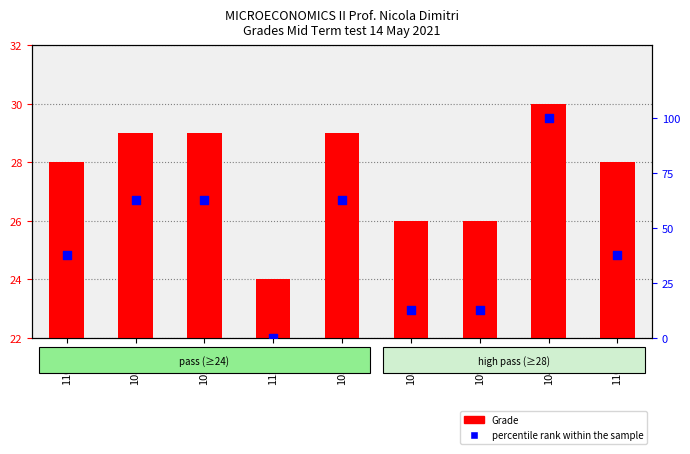

Which series contains the lowest Y value?

percentile rank within the sample